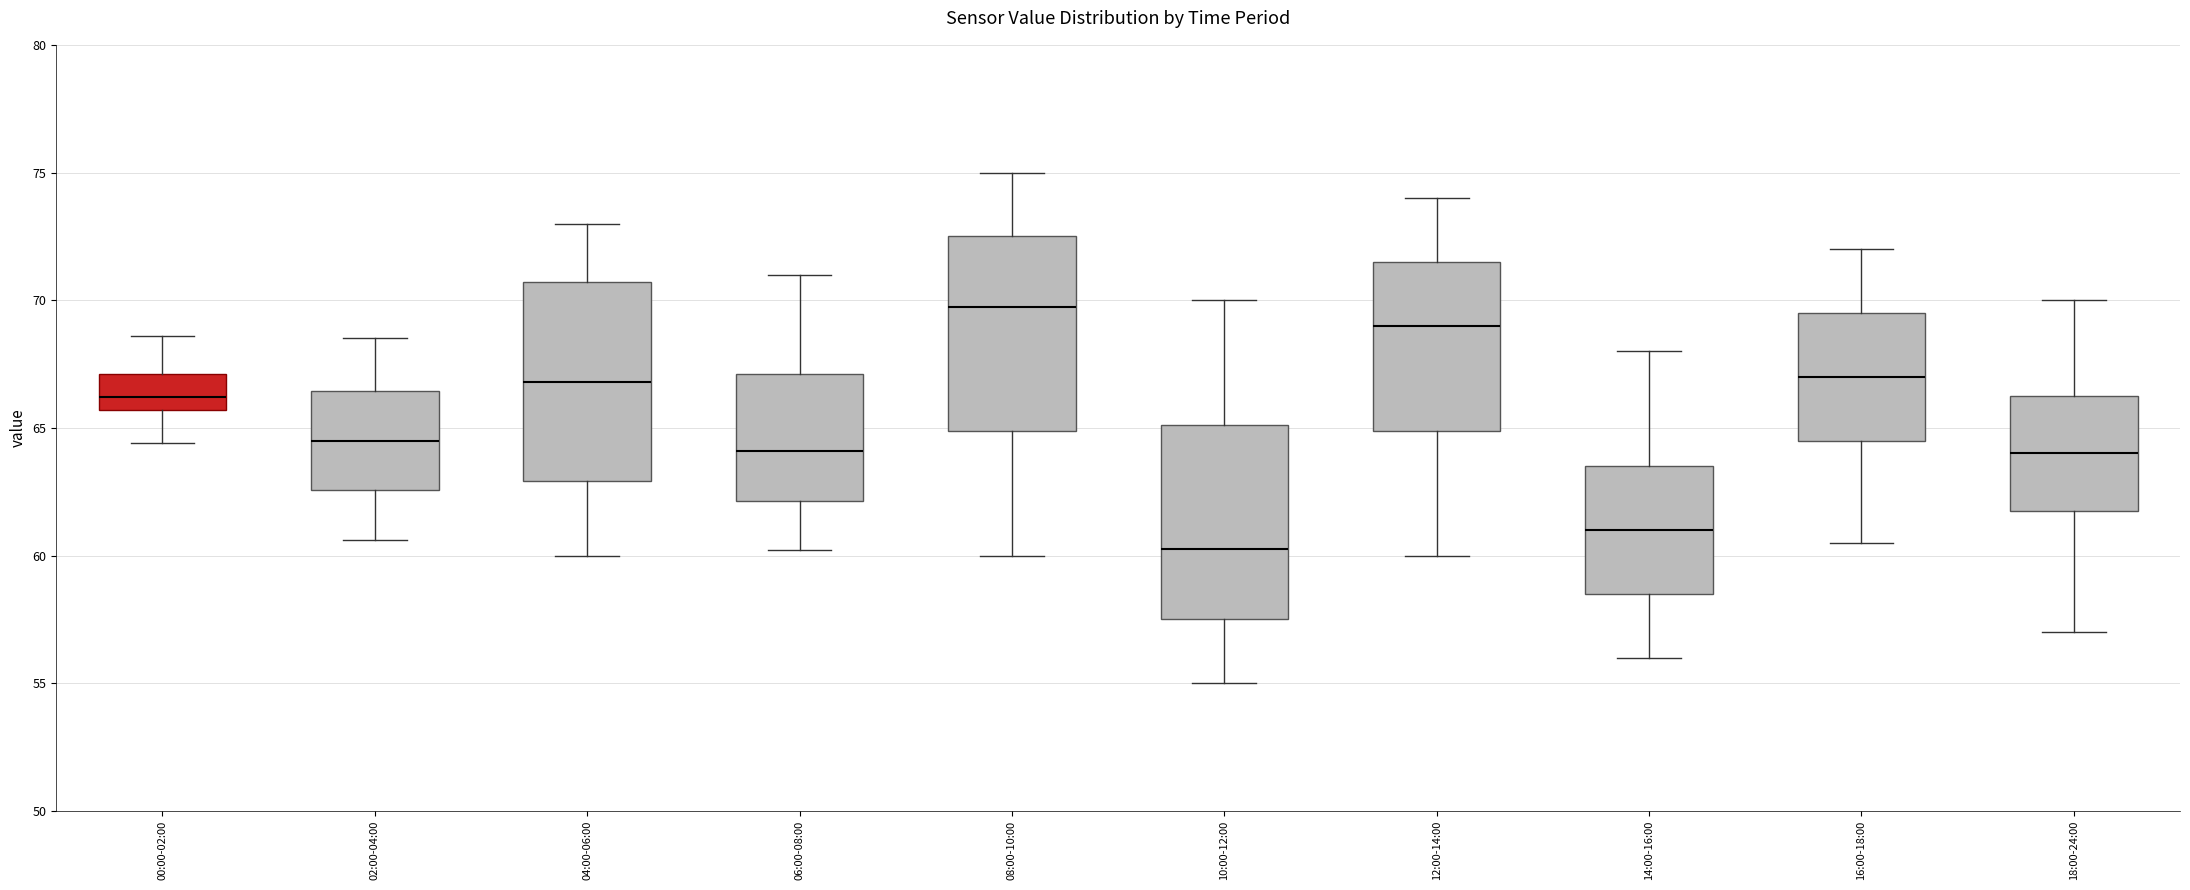

Reading left to right, read every box against the y-axis: the position of its median line, the range the box covers, and the ends of its whiskers. The values are not printed on the chart, so give them approximately, as read against the axis.

00:00-02:00: median 66.0, box 65.5 to 67.0, whiskers 64.5 to 68.5
02:00-04:00: median 64.5, box 62.5 to 66.5, whiskers 60.5 to 68.5
04:00-06:00: median 67.0, box 63.0 to 70.5, whiskers 60.0 to 73.0
06:00-08:00: median 64.0, box 62.0 to 67.0, whiskers 60.0 to 71.0
08:00-10:00: median 70.0, box 65.0 to 72.5, whiskers 60.0 to 75.0
10:00-12:00: median 60.5, box 57.5 to 65.0, whiskers 55.0 to 70.0
12:00-14:00: median 69.0, box 65.0 to 71.5, whiskers 60.0 to 74.0
14:00-16:00: median 61.0, box 58.5 to 63.5, whiskers 56.0 to 68.0
16:00-18:00: median 67.0, box 64.5 to 69.5, whiskers 60.5 to 72.0
18:00-24:00: median 64.0, box 62.0 to 66.5, whiskers 57.0 to 70.0